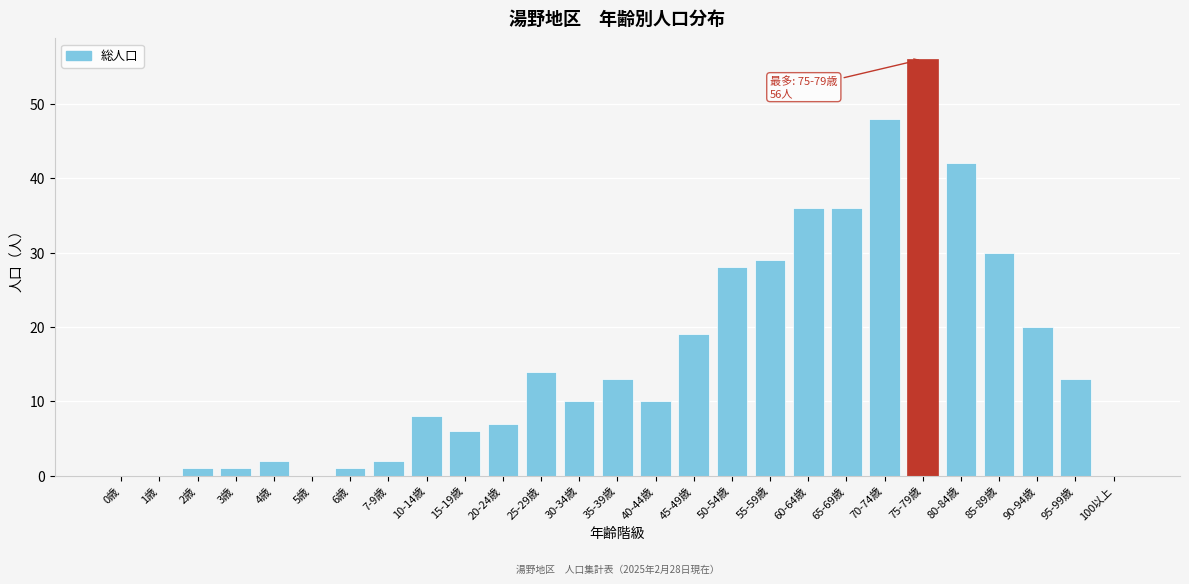

Reading left to right, list all the values displayed in this chart.

0歳=0	1歳=0	2歳=1	3歳=1	4歳=2	5歳=0	6歳=1	7-9歳=2	10-14歳=8	15-19歳=6	20-24歳=7	25-29歳=14	30-34歳=10	35-39歳=13	40-44歳=10	45-49歳=19	50-54歳=28	55-59歳=29	60-64歳=36	65-69歳=36	70-74歳=48	75-79歳=56	80-84歳=42	85-89歳=30	90-94歳=20	95-99歳=13	100以上=0